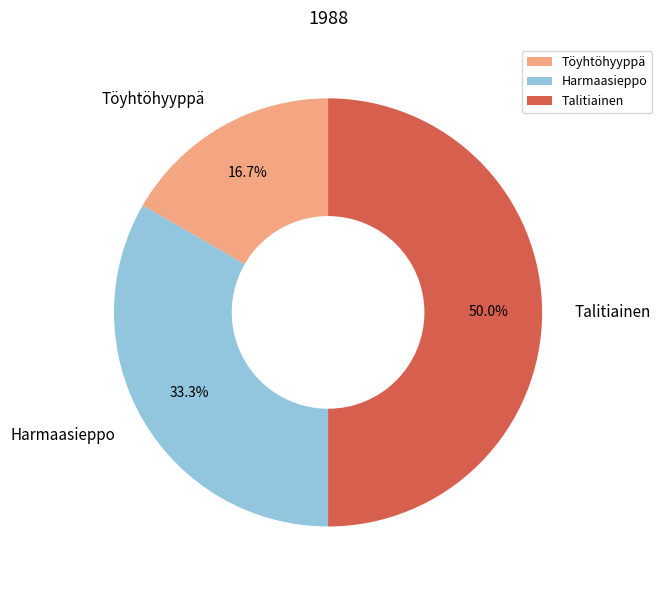

Which category has the biggest portion of the pie?

Talitiainen